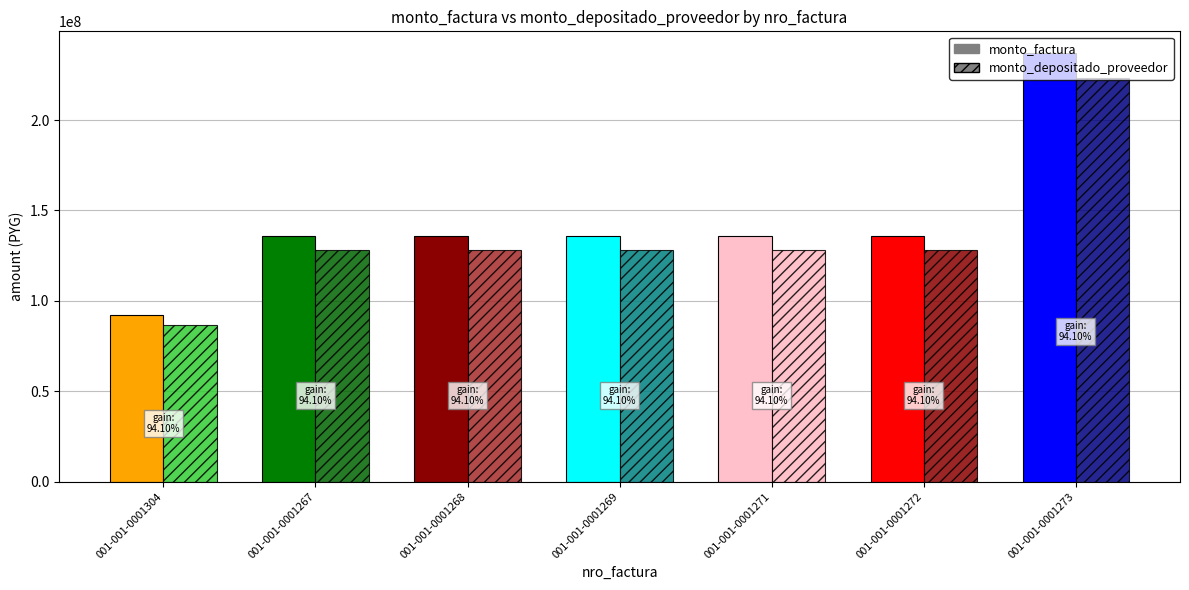

What is the difference between the maximum and minimum values in the monto_depositado_proveedor series?

136732596